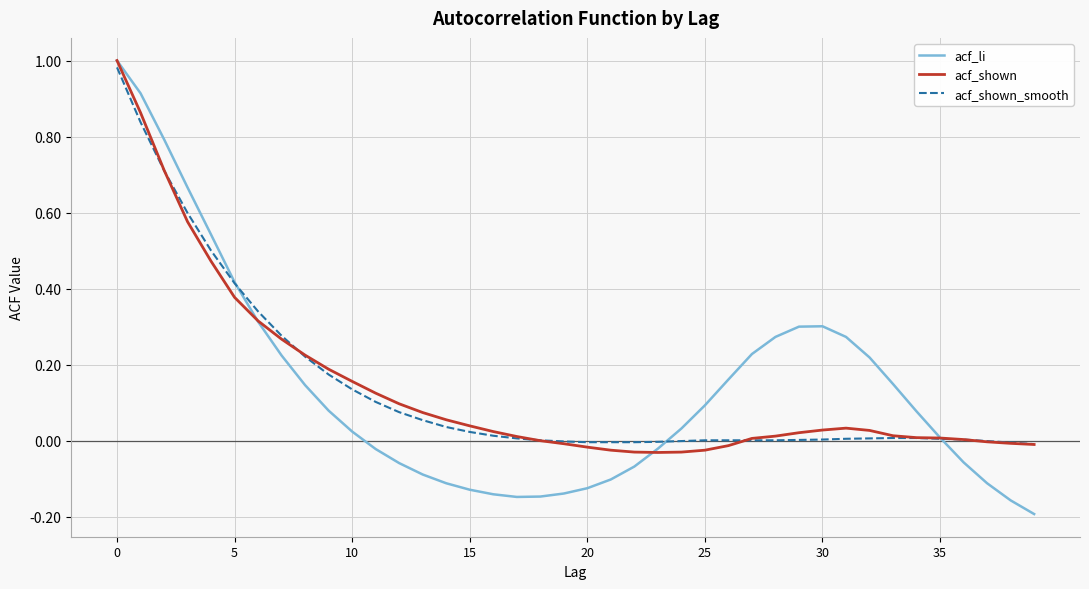

Which series has the largest range (max minus min)?

acf_li